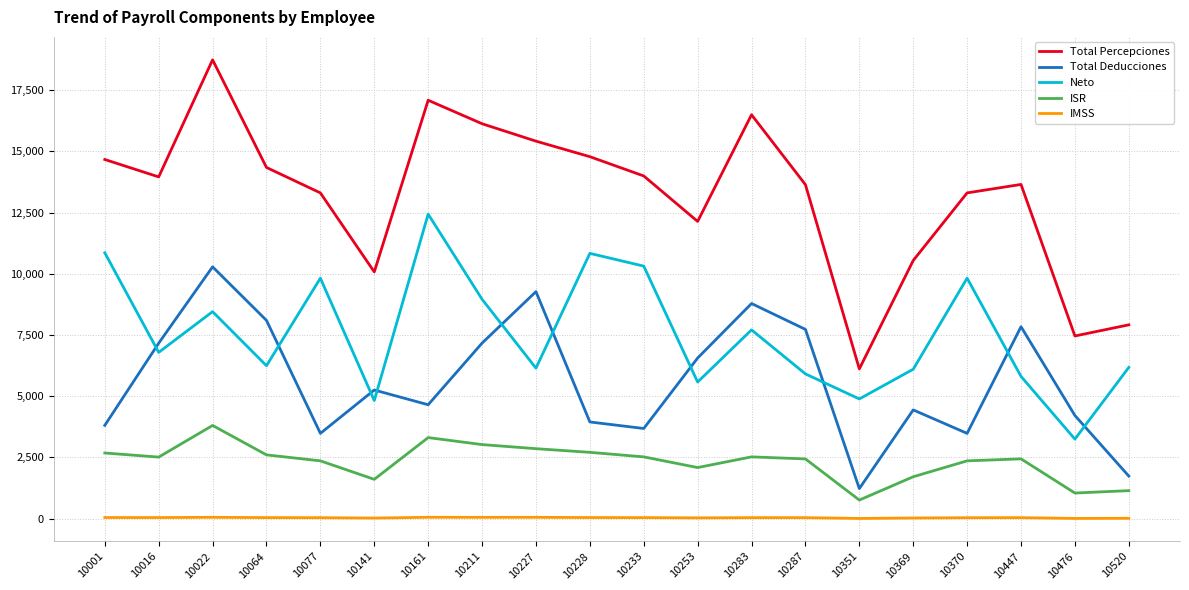

How many lines are shown in the chart?

5